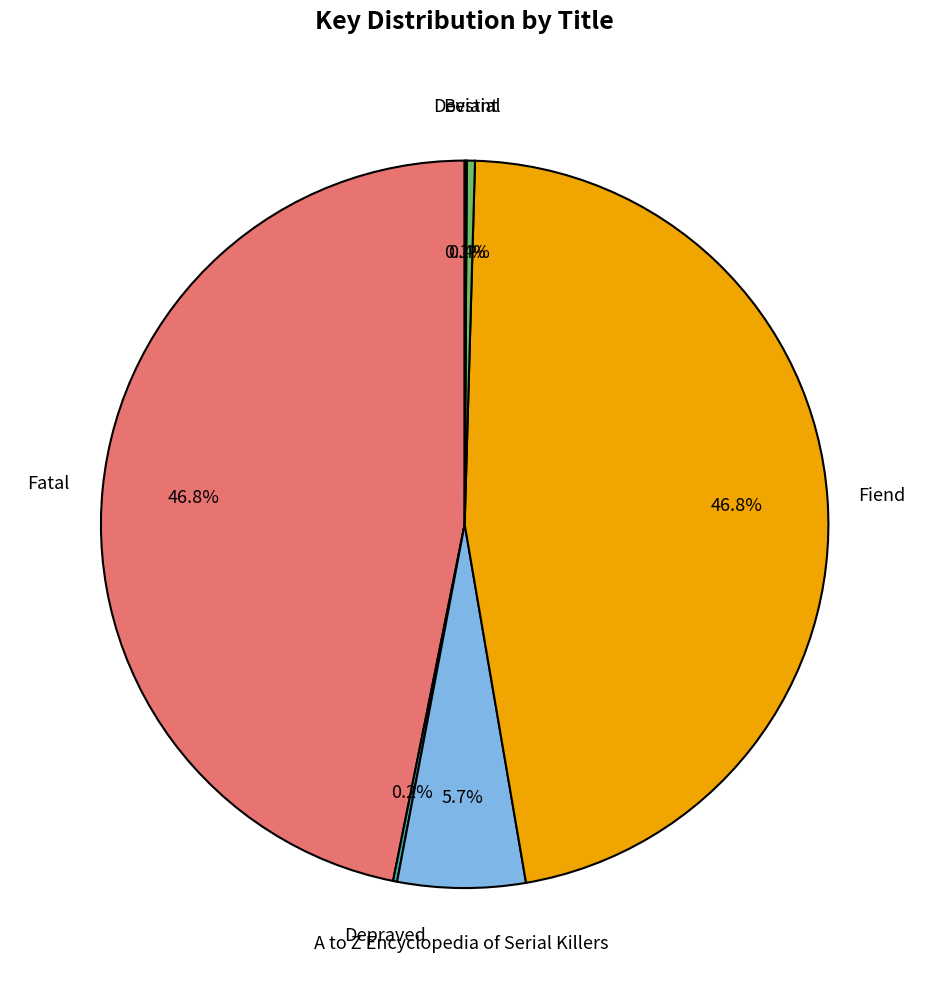

Does A to Z Encyclopedia of Serial Killers account for over 50% of the chart?

No